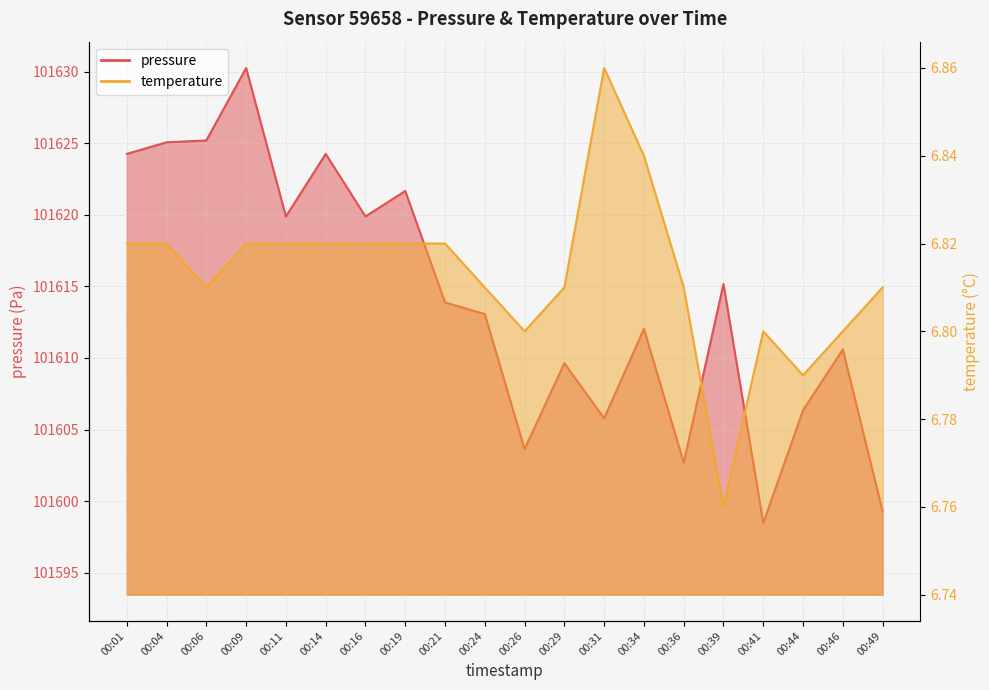

Reading left to right, transcribe all the data shown in this chart.

pressure: 00:01=101624.2	00:04=101625.1	00:06=101625.2	00:09=101630.2	00:11=101619.9	00:14=101624.2	00:16=101619.9	00:19=101621.7	00:21=101613.9	00:24=101613.1	00:26=101603.6	00:29=101609.6	00:31=101605.8	00:34=101612.0	00:36=101602.7	00:39=101615.2	00:41=101598.5	00:44=101606.3	00:46=101610.6	00:49=101599.3
temperature: 00:01=6.8	00:04=6.8	00:06=6.8	00:09=6.8	00:11=6.8	00:14=6.8	00:16=6.8	00:19=6.8	00:21=6.8	00:24=6.8	00:26=6.8	00:29=6.8	00:31=6.9	00:34=6.8	00:36=6.8	00:39=6.8	00:41=6.8	00:44=6.8	00:46=6.8	00:49=6.8